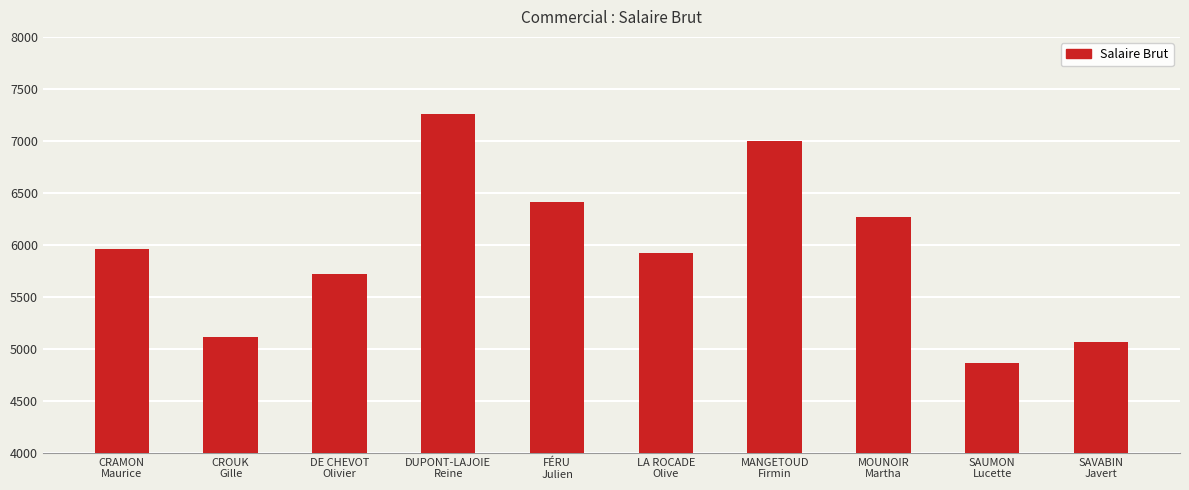

At which label is the value closest to 6062?

CRAMON
Maurice